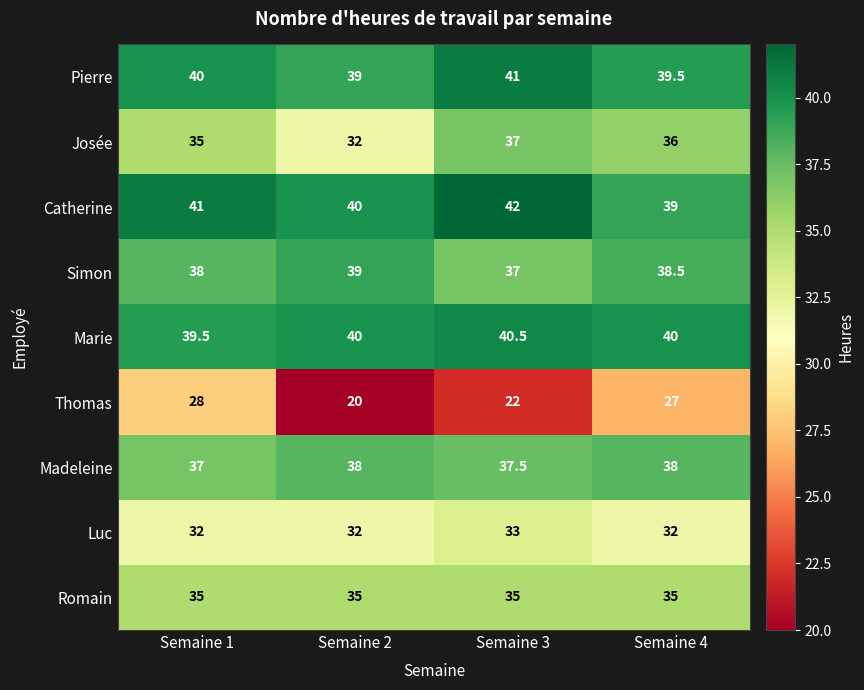

What is the sum of all Madeleine values?

150.5